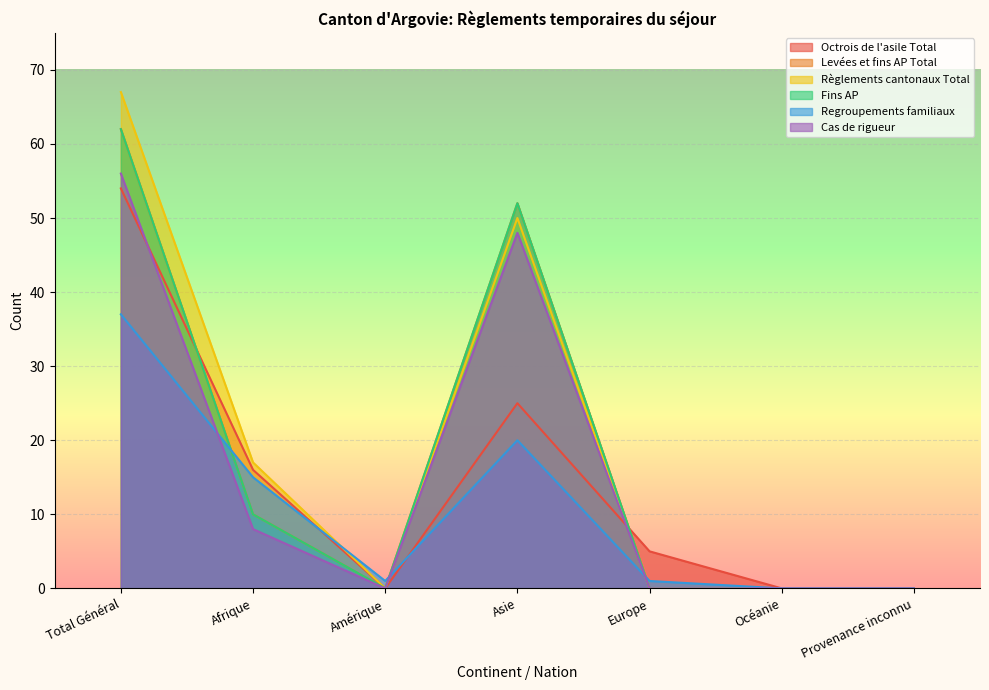

Reading right to left, extract all data points from this chart.

Octrois de l'asile Total: 0	0	5	25	0	16	54
Levées et fins AP Total: 0	0	0	52	0	10	62
Règlements cantonaux Total: 0	0	0	50	0	17	67
Fins AP: 0	0	0	52	0	10	62
Regroupements familiaux: 0	0	1	20	1	15	37
Cas de rigueur: 0	0	0	48	0	8	56